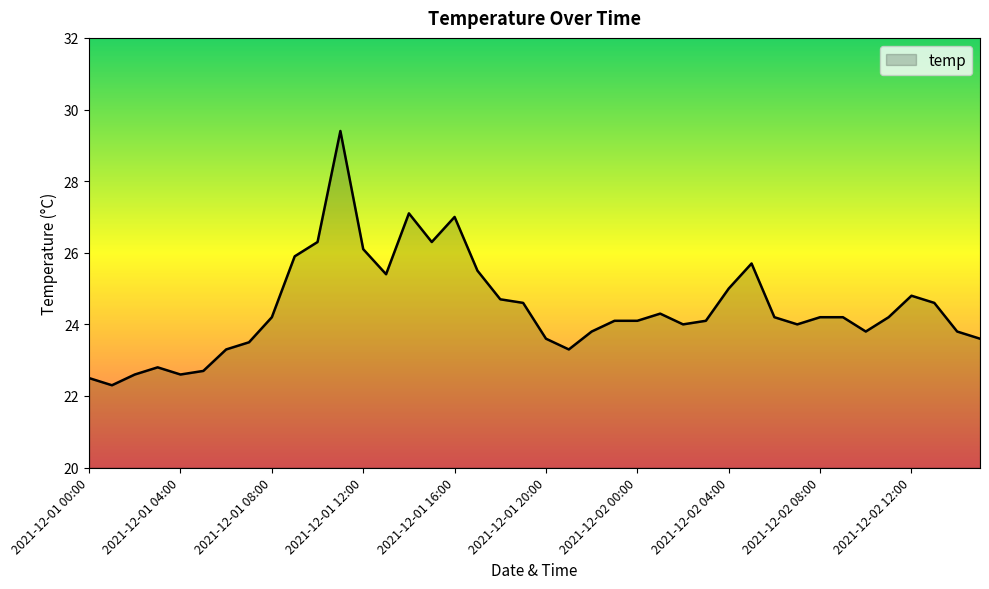

What is the difference between the maximum and minimum values?

7.1